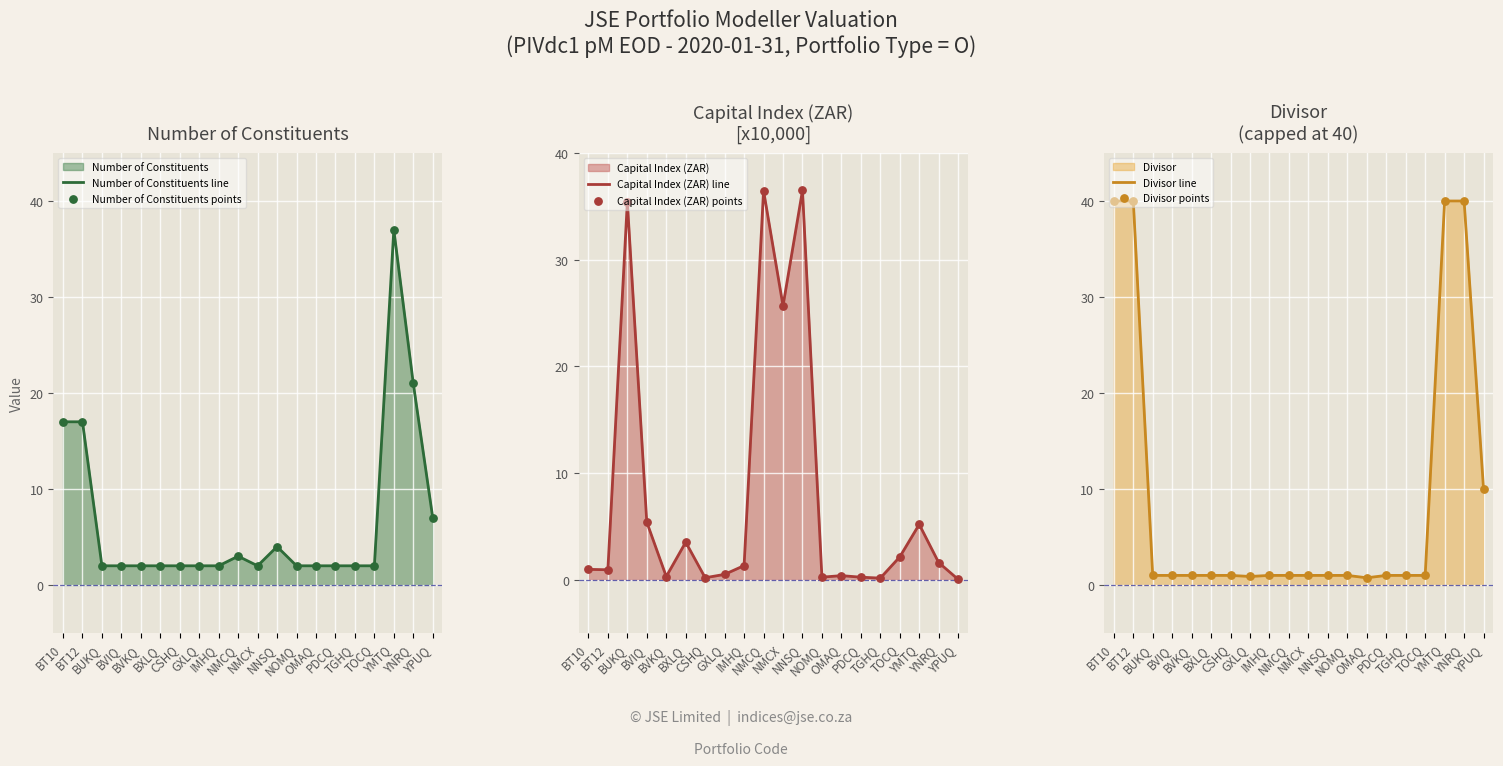

What are all the series names shown in the legend?

Number of Constituents line, Number of Constituents points, Capital Index (ZAR) line, Capital Index (ZAR) points, Divisor line, Divisor points